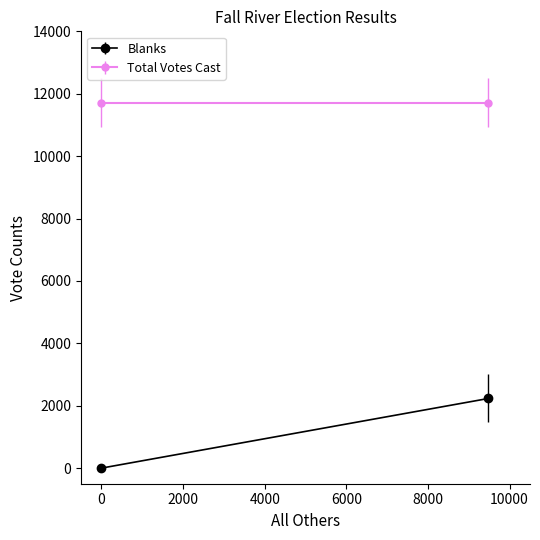

What is the maximum value shown in the chart?

11716